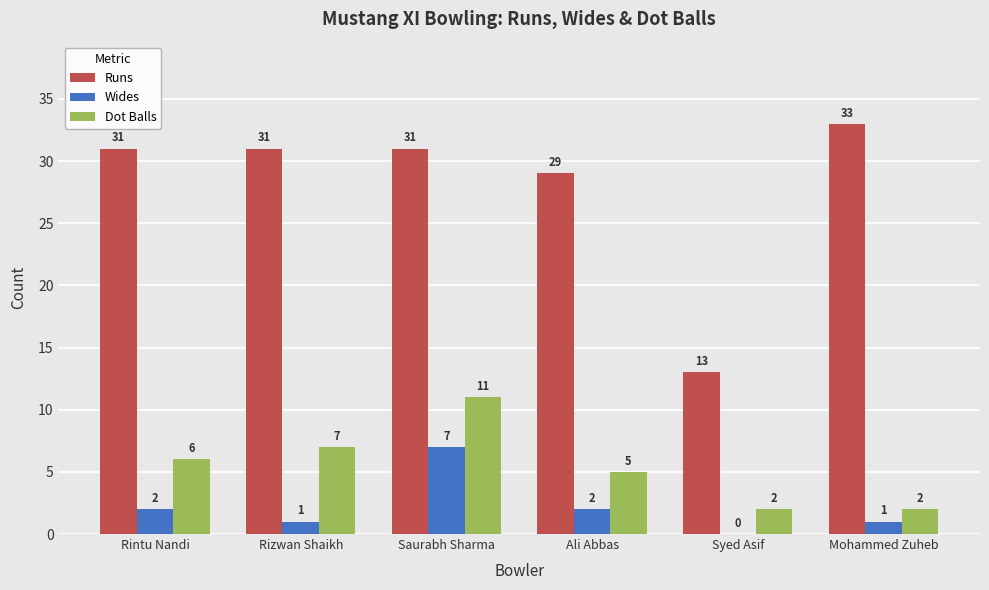

Which series has the largest total across all categories?

Runs